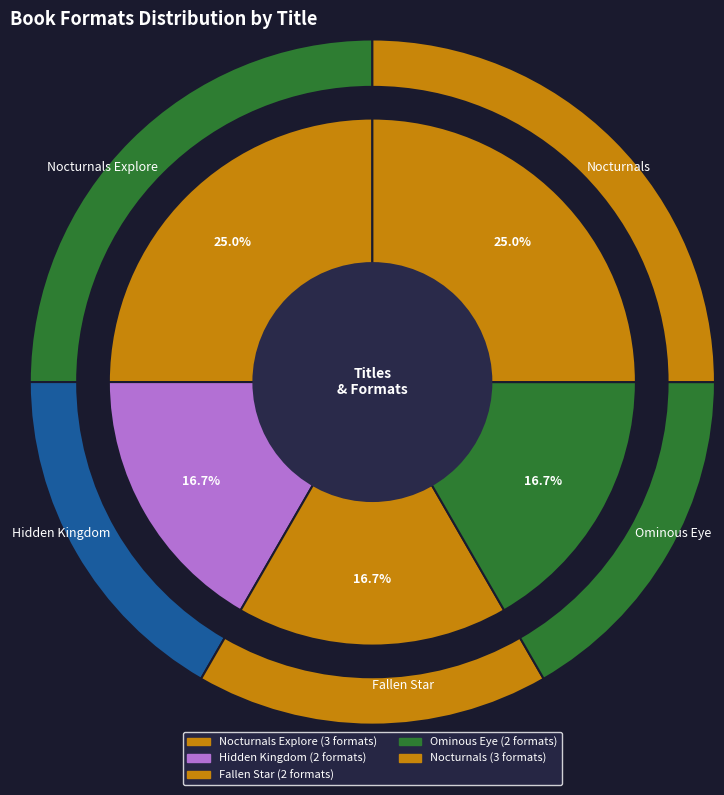

What is the change in value from Nocturnals Explore to Hidden Kingdom?

-1